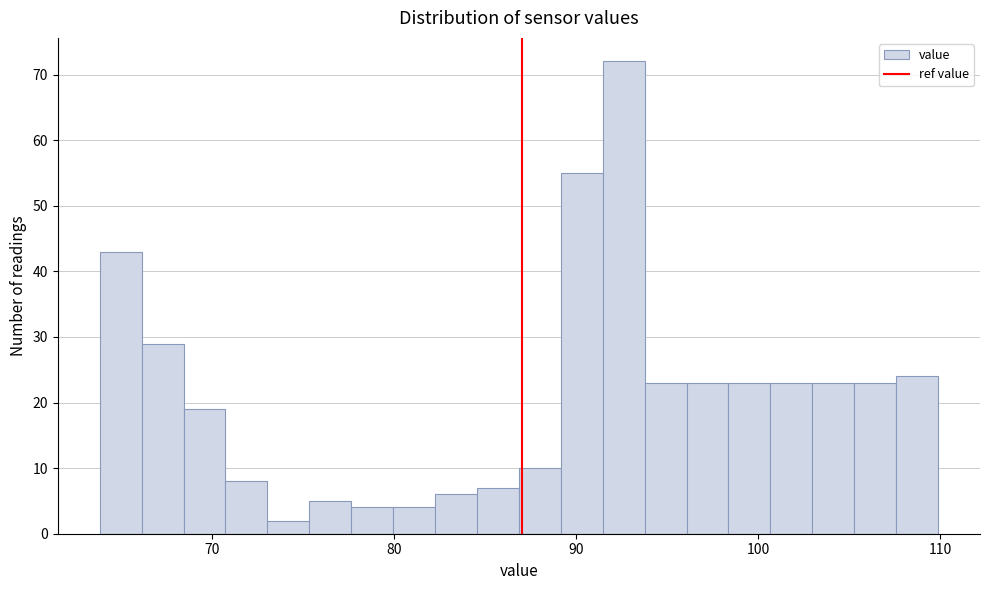

Read against the x-axis, roughly where is the centre of the tallest bar?

93